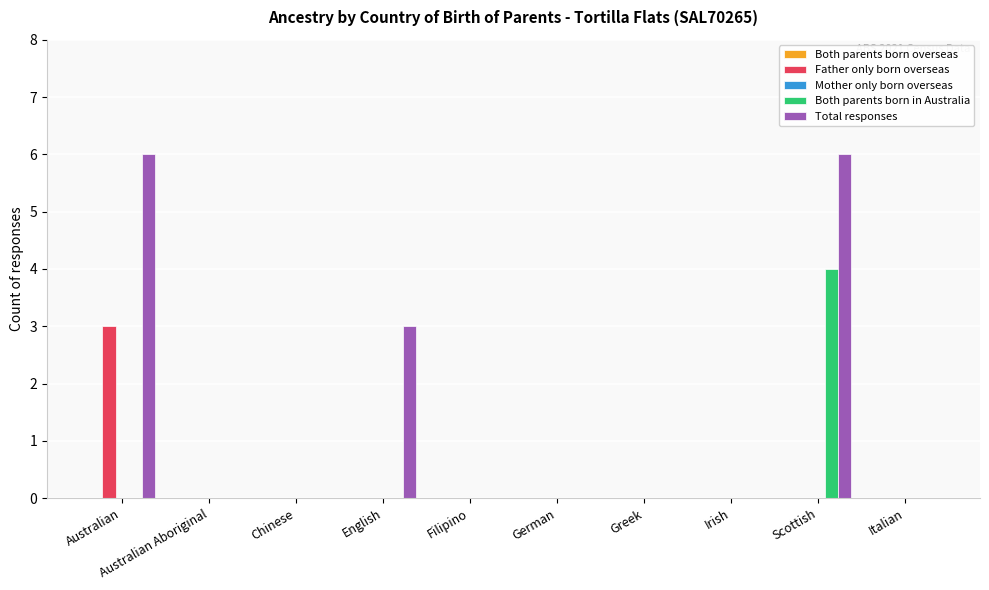

How many distinct data groups are displayed?

3